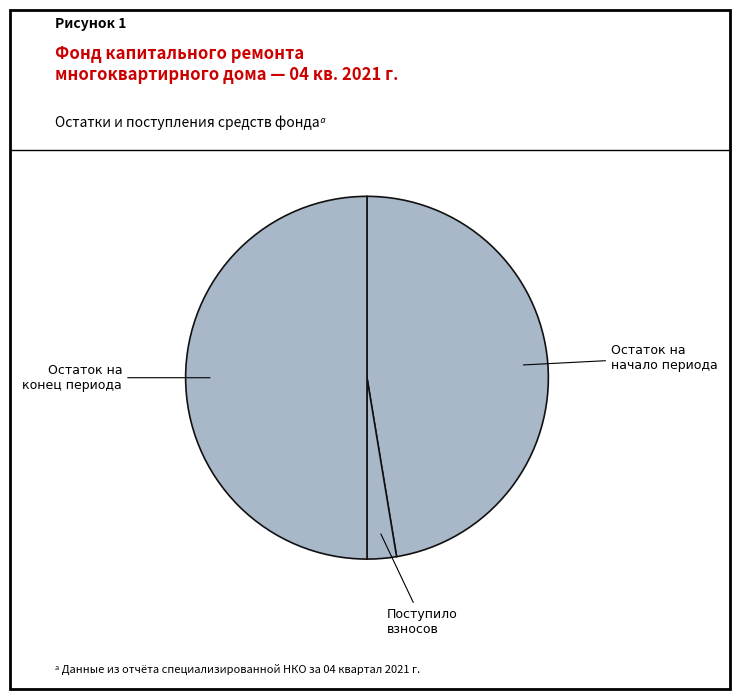

Is the sum of Остаток на начало периода and Остаток на конец периода greater than half?

Yes